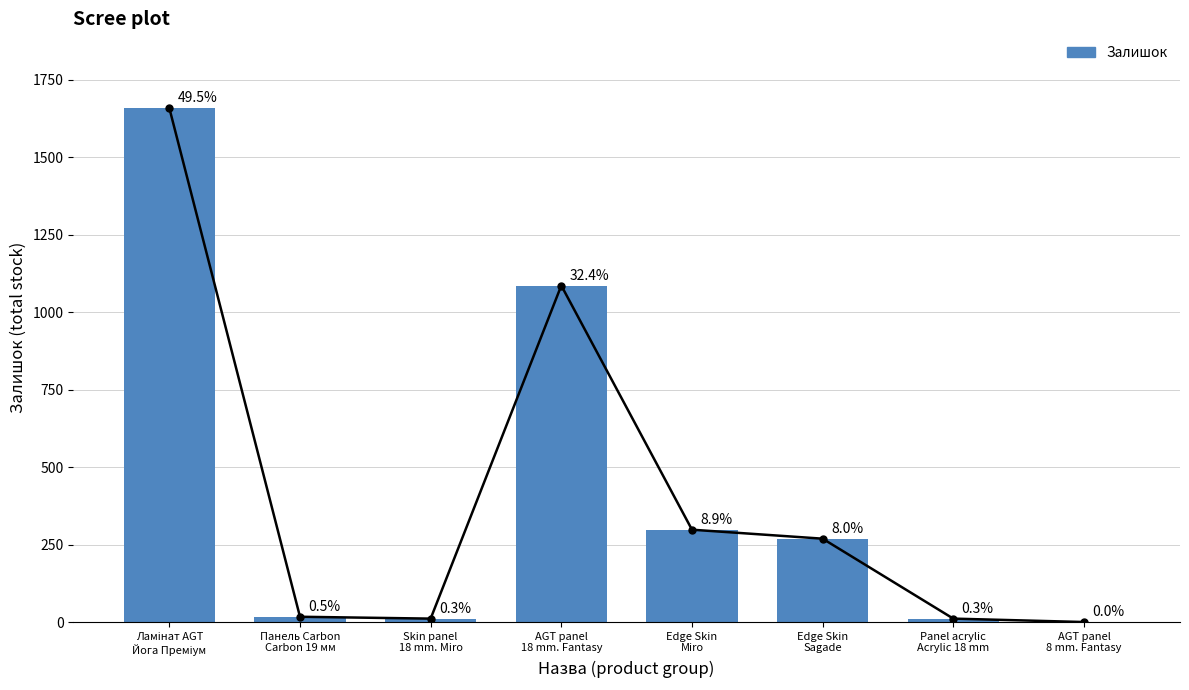

What position from the left is Ламінат AGT
Йога Преміум?

1